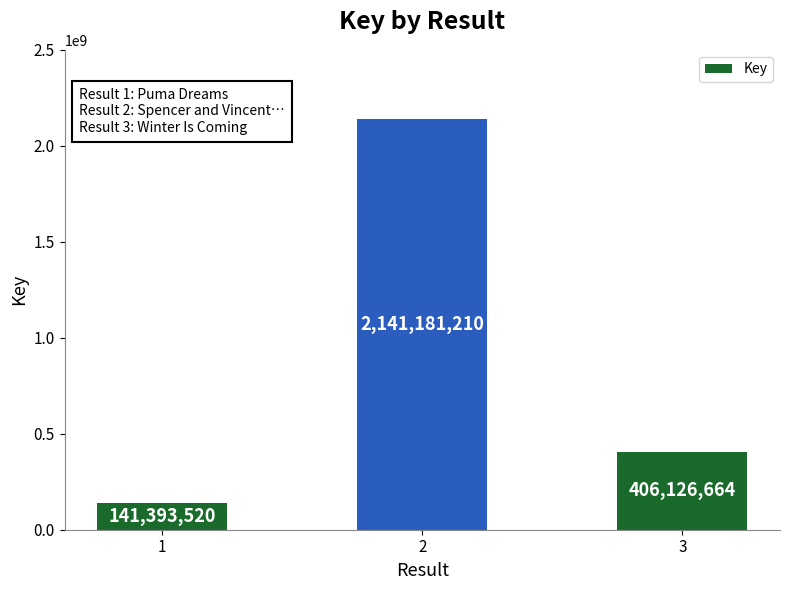

What is the sum of all values?

2688701394